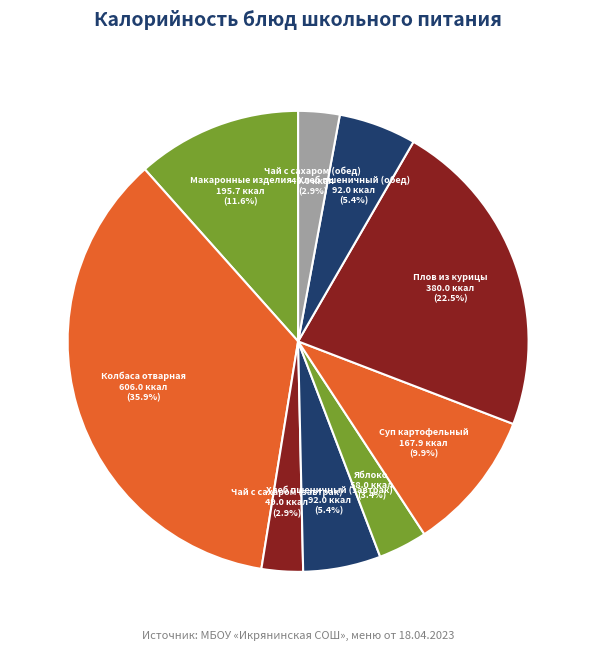

Which slice is the largest?

Колбаса отварная